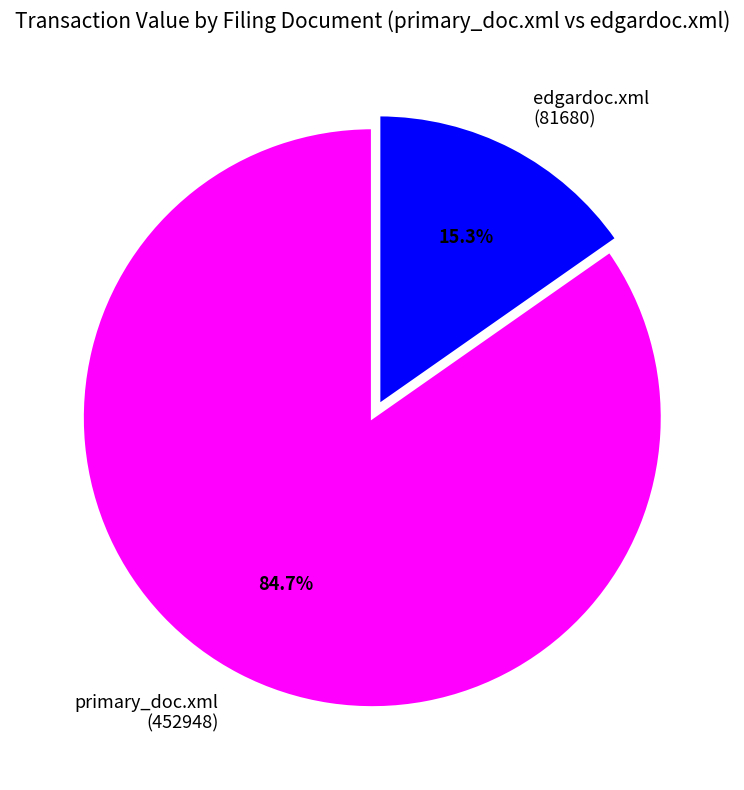

What is the total percentage of edgardoc.xml (81680) and primary_doc.xml (452948)?

100.0%